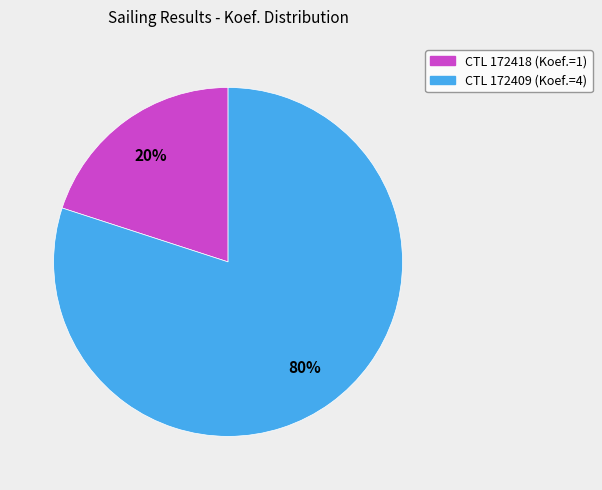

To the nearest percent, what is the difference between the largest and smallest slice percentages?

60%